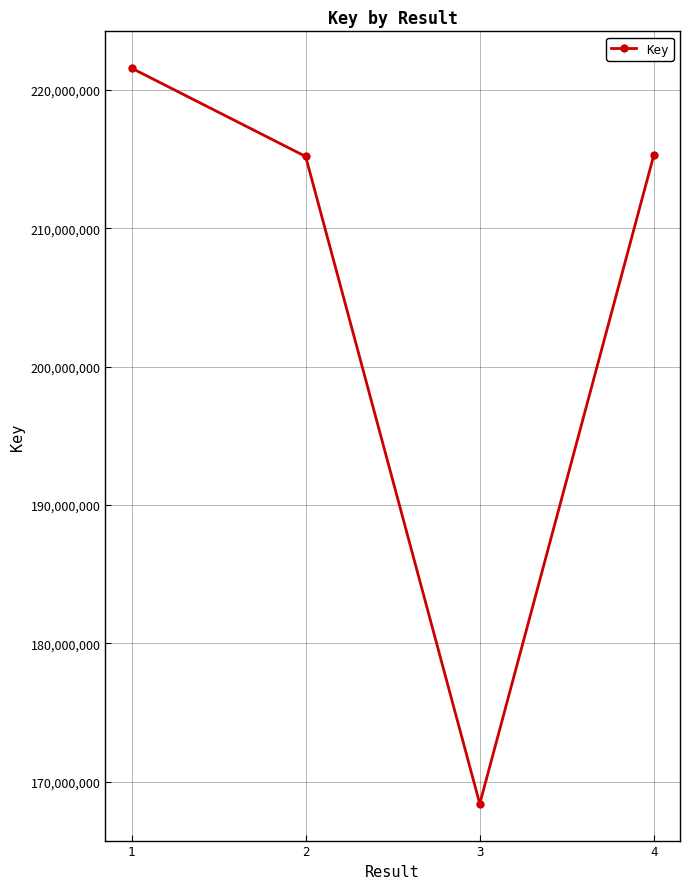

How many points are lower than both their immediate neighbors (excluding endpoints)?

1